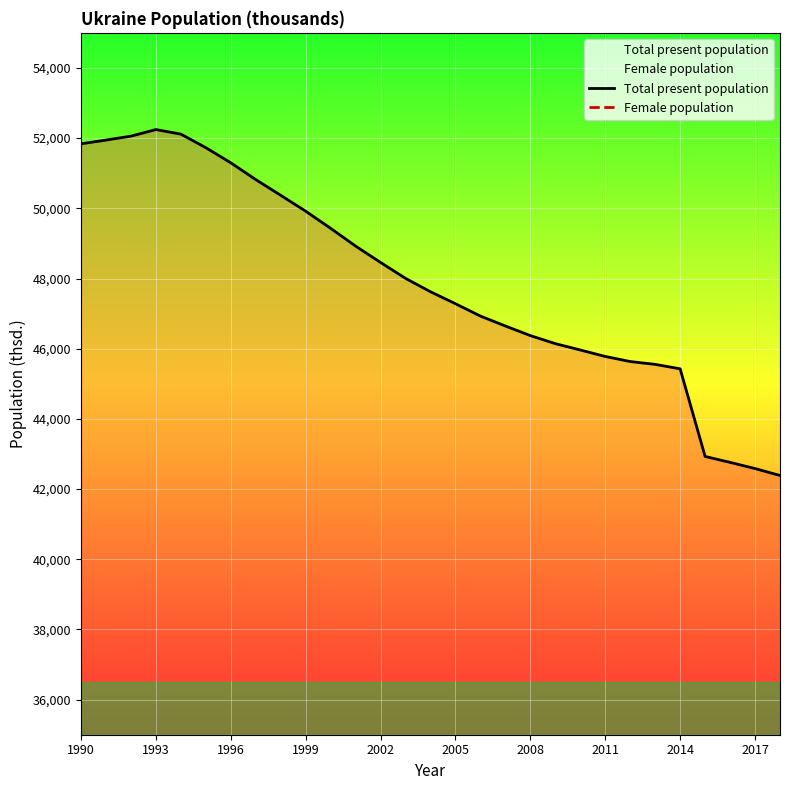

What are all the series names shown in the legend?

Total present population, Female population